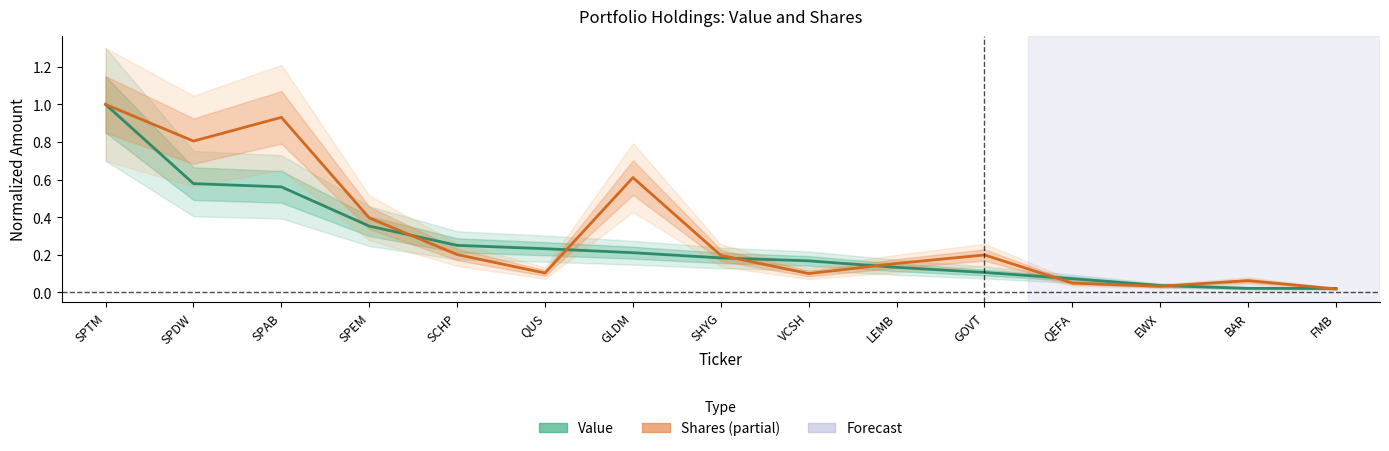

What is the greatest value displayed?

1.0